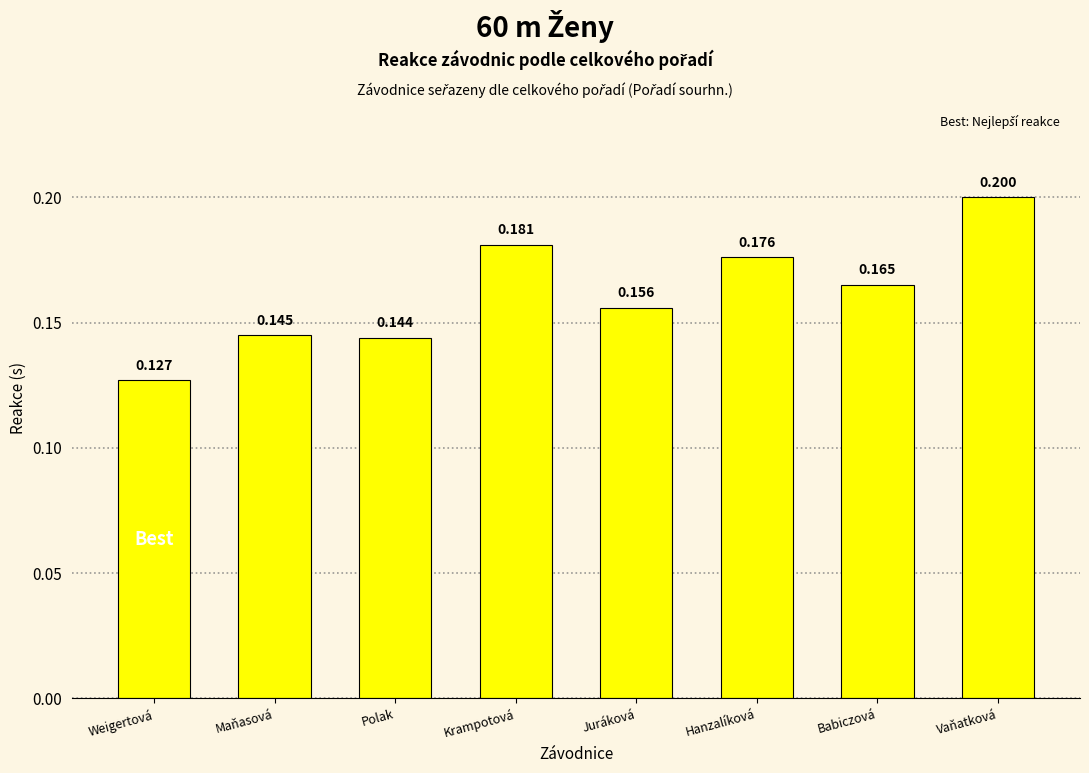

The chart shows a value of 0.1 at Juráková. True or false?

False